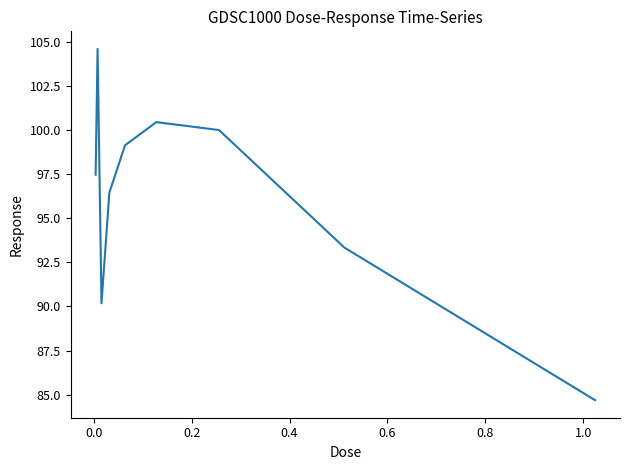

What is the greatest value displayed?

104.6